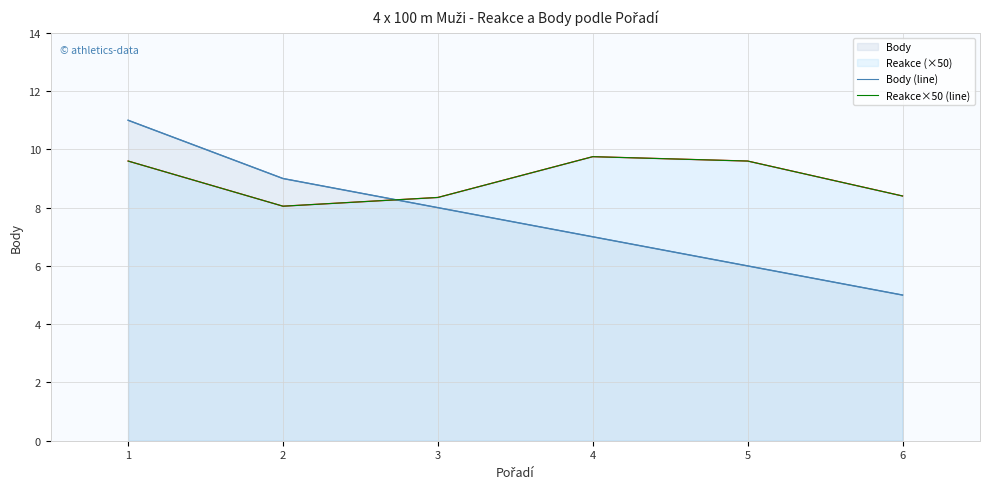

Count the number of data series in this chart.

2